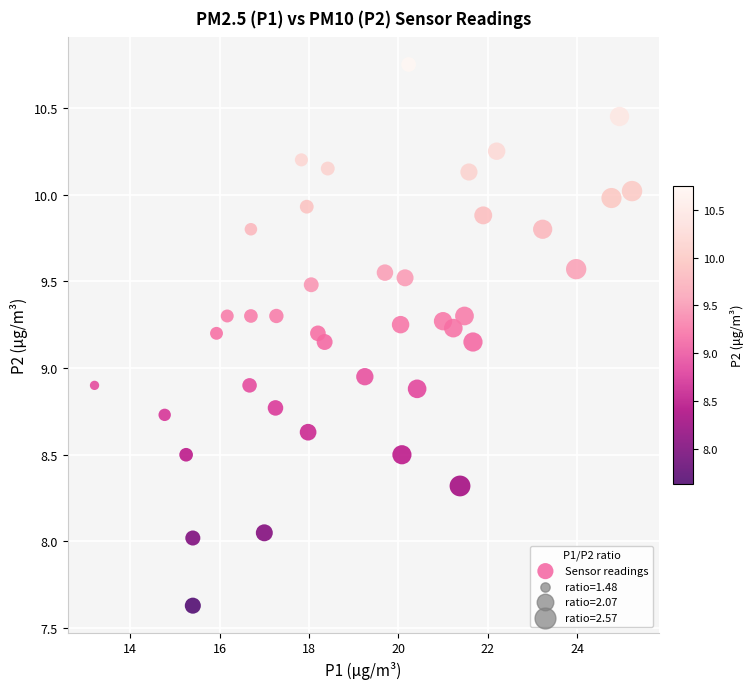

What is the range of Y values (max minus min)?

3.1